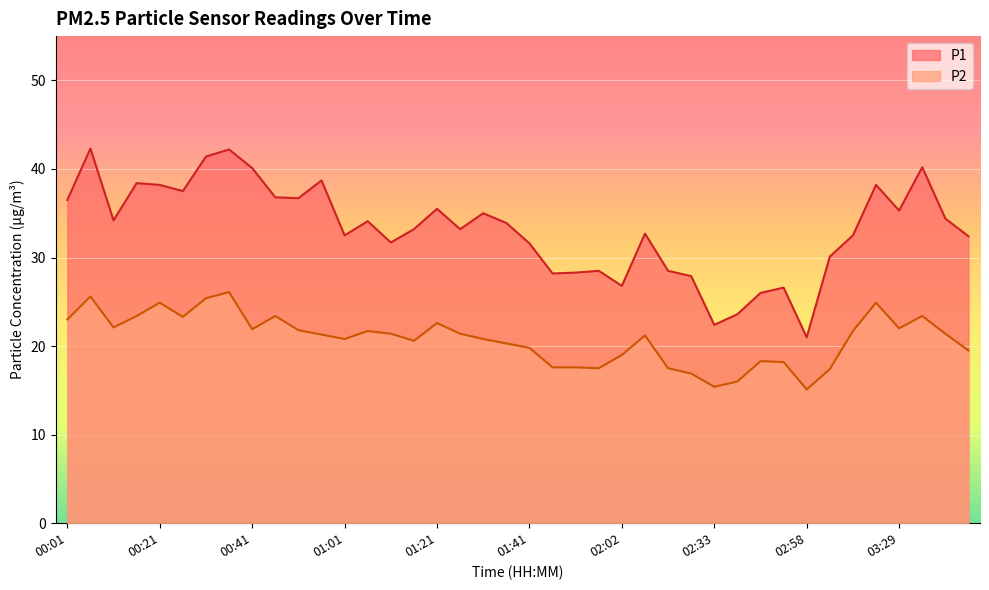

How many interior local peaks does the P2 series have?

10